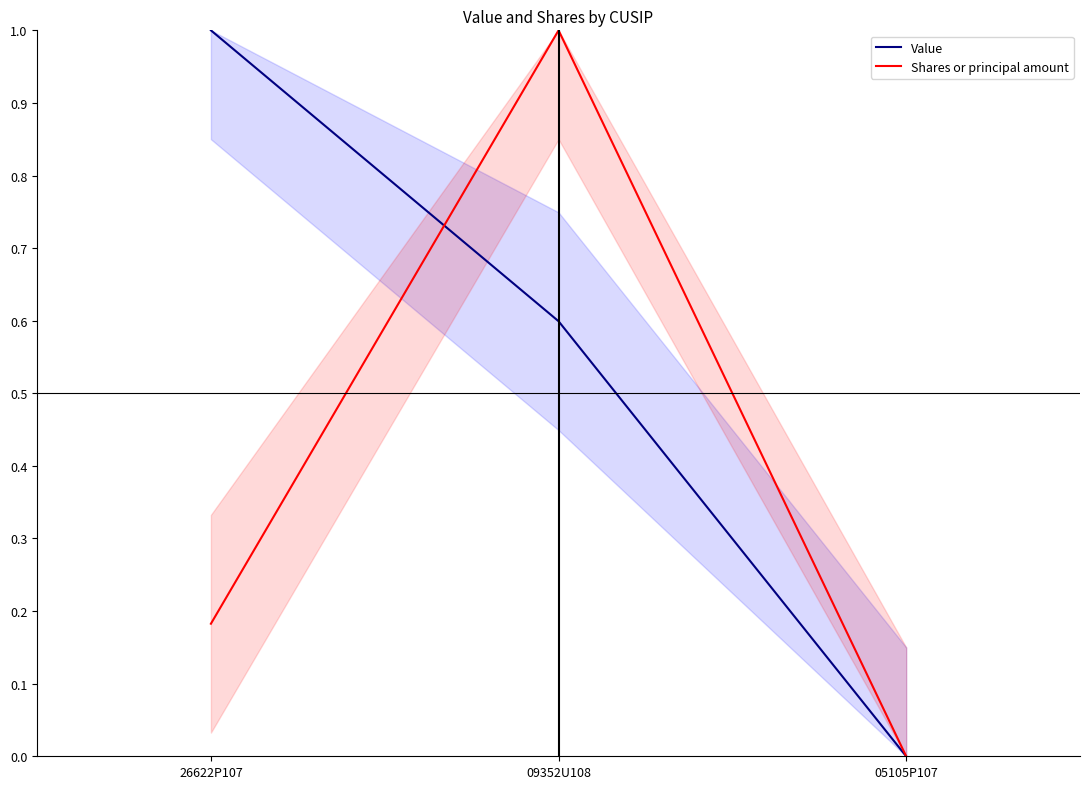

The Value series shows 0.0 at 05105P107. True or false?

True